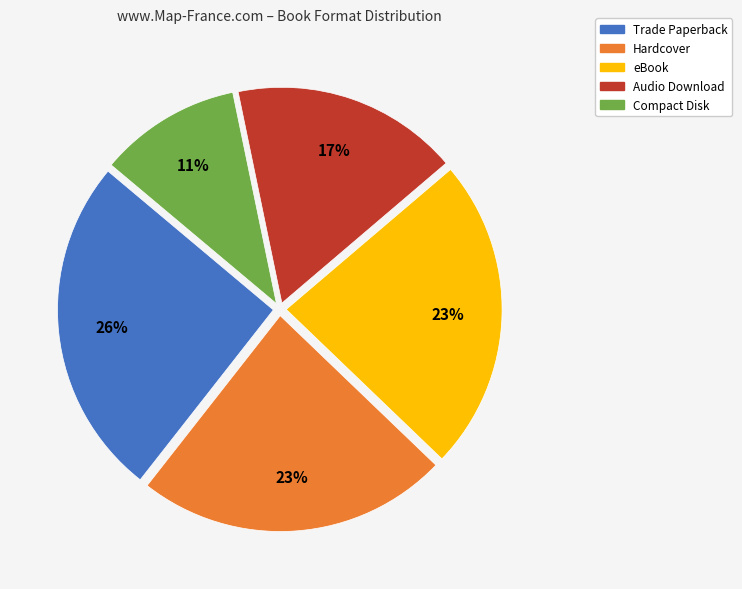

The Compact Disk slice represents 11% of the pie. True or false?

True